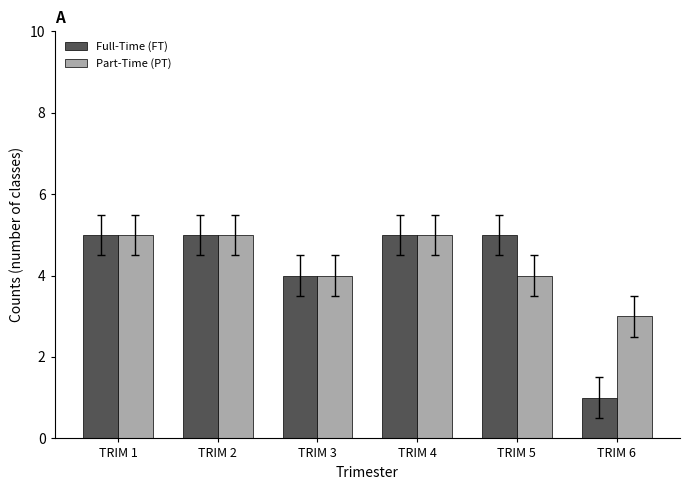

Reading left to right, list all the values displayed in this chart.

Full-Time (FT): TRIM 1=5	TRIM 2=5	TRIM 3=4	TRIM 4=5	TRIM 5=5	TRIM 6=1
Part-Time (PT): TRIM 1=5	TRIM 2=5	TRIM 3=4	TRIM 4=5	TRIM 5=4	TRIM 6=3